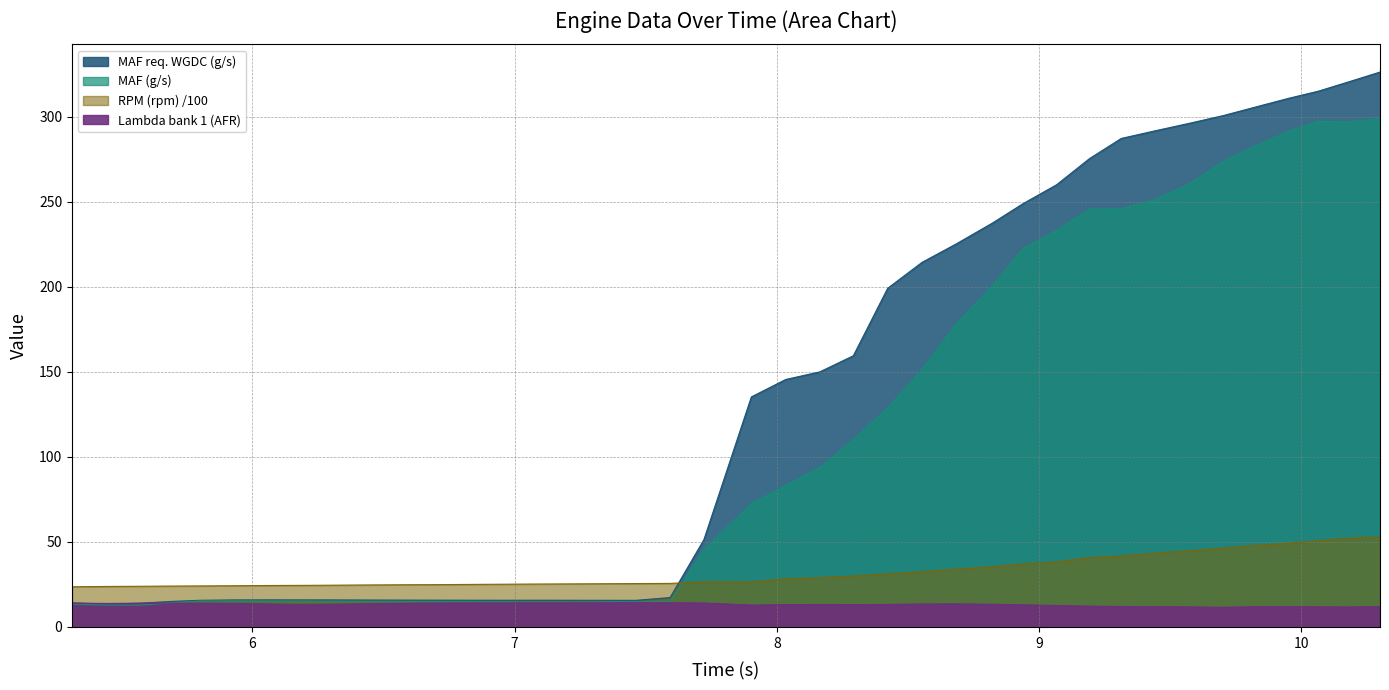

Which series has the largest total across all categories?

MAF req. WGDC (g/s)